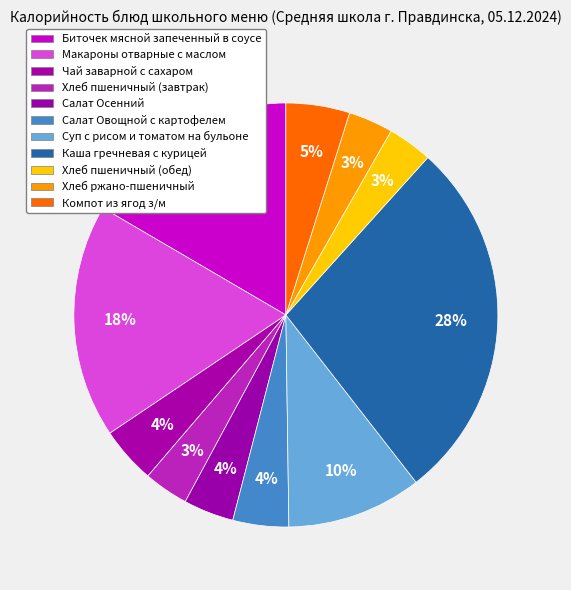

How much of the chart is everything except Хлеб пшеничный (завтрак)?

96.6%